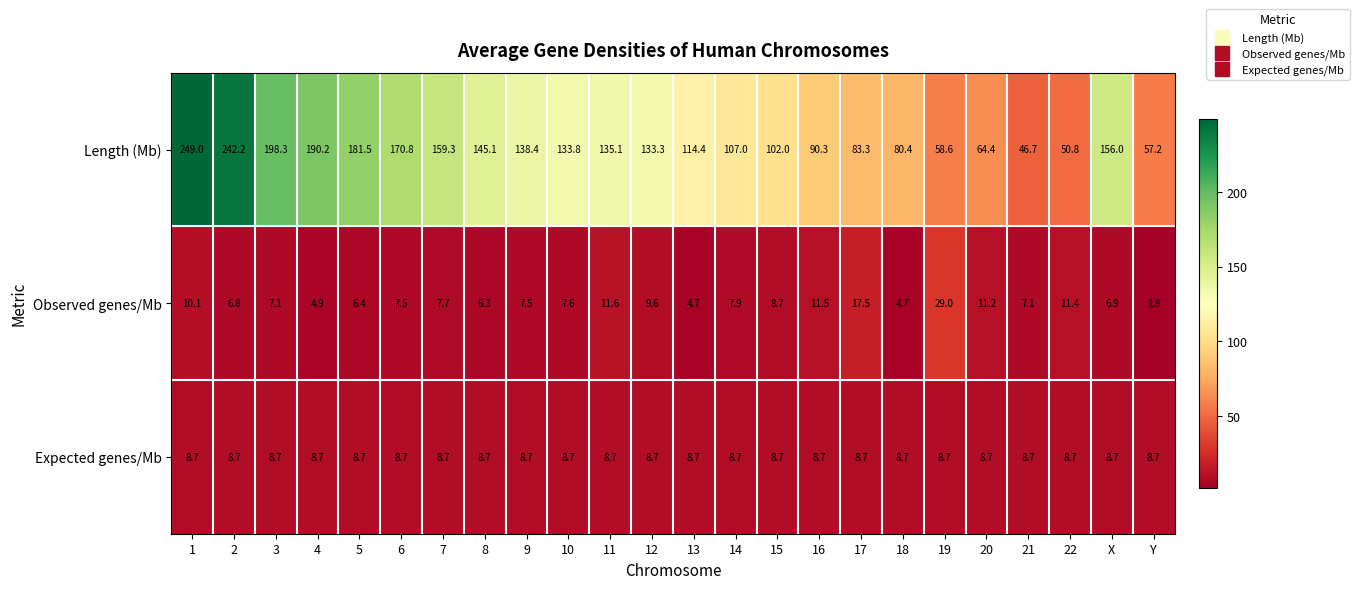

Between 10 and 11, which series saw the biggest shift?

Observed genes/Mb